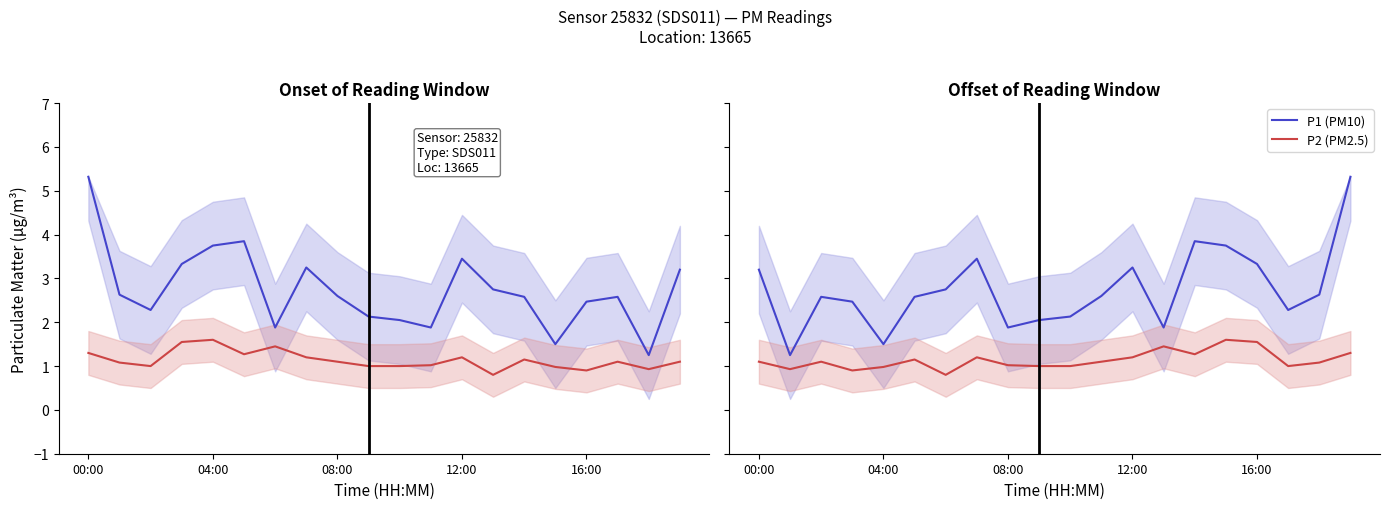

What is the greatest value displayed?

5.3